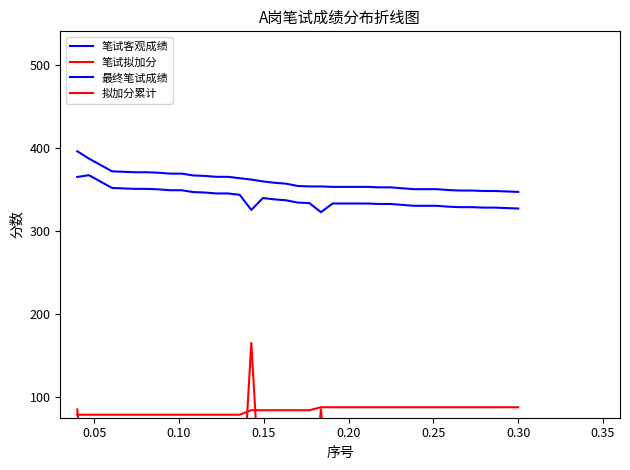

What are all the series names shown in the legend?

笔试客观成绩, 笔试拟加分, 最终笔试成绩, 拟加分累计